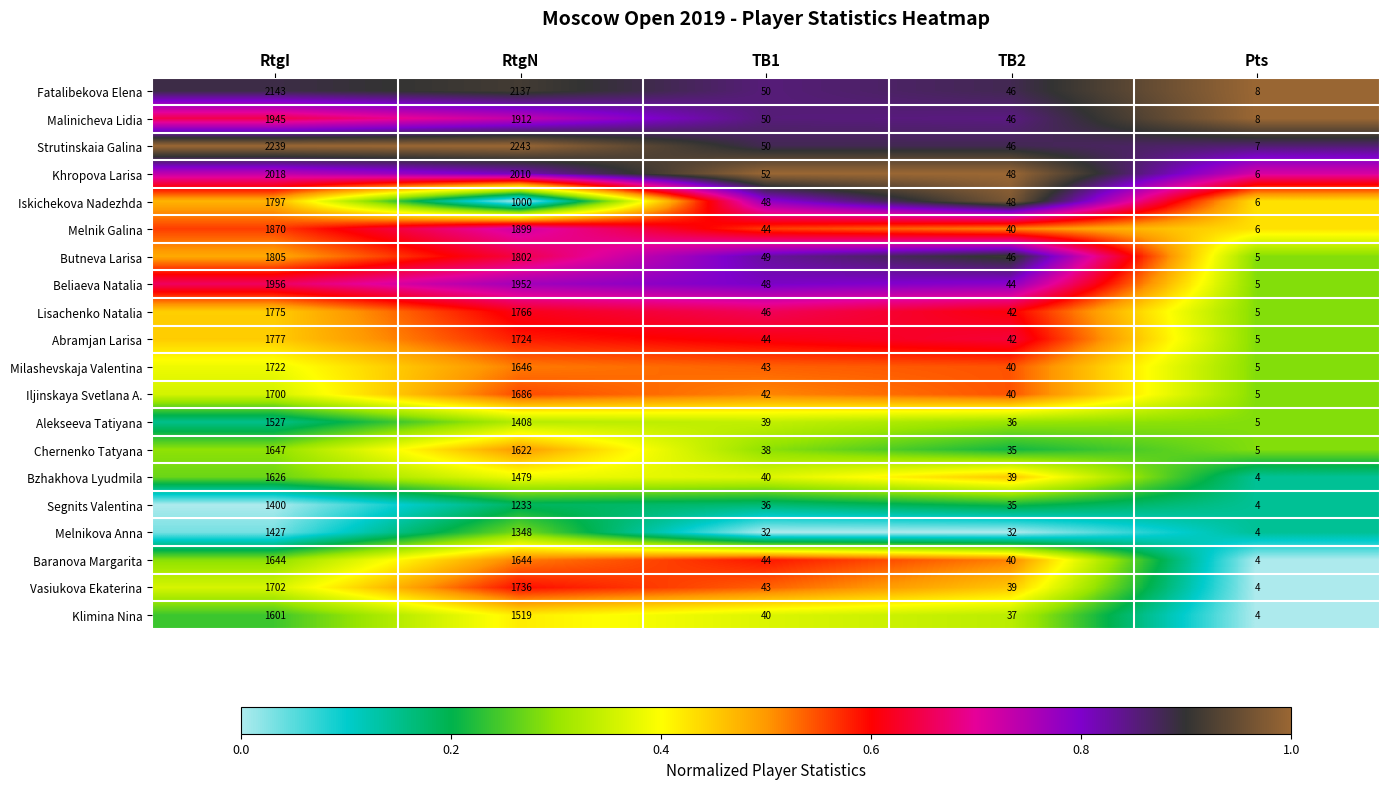

At which category is the sum across all series the highest?

RtgI